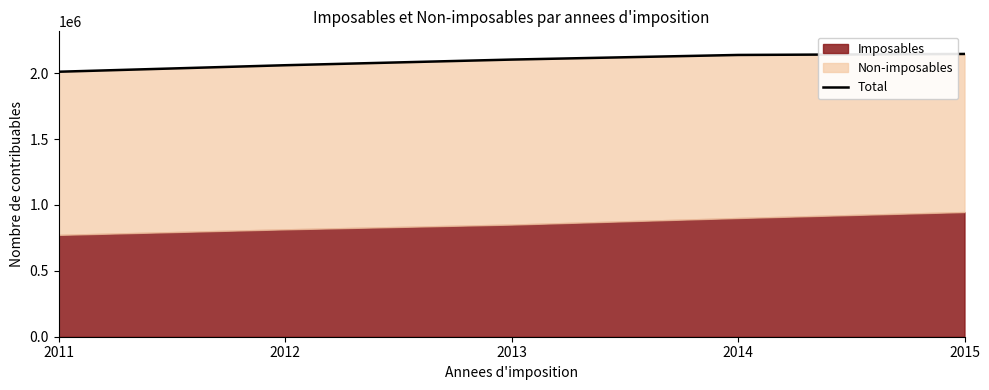

List the labels in order of value, smallest first.

2011, 2012, 2013, 2014, 2015